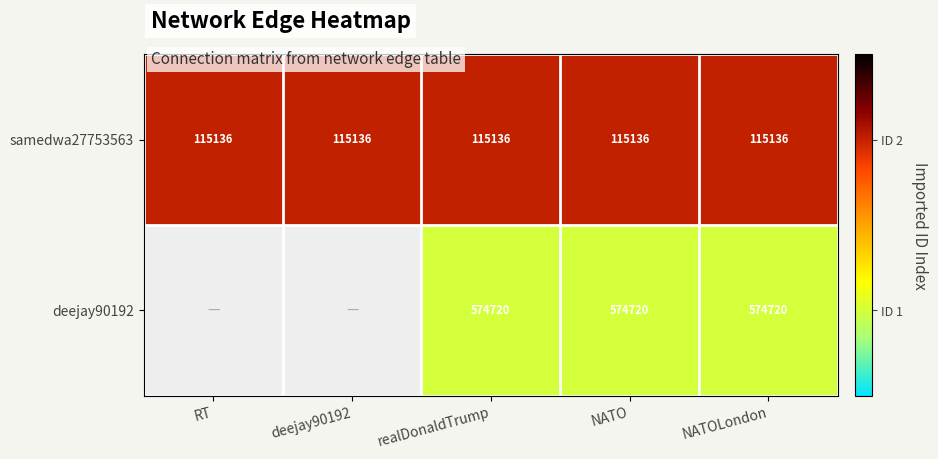

At NATO, list the series in order from smallest to largest.

samedwa27753563, deejay90192